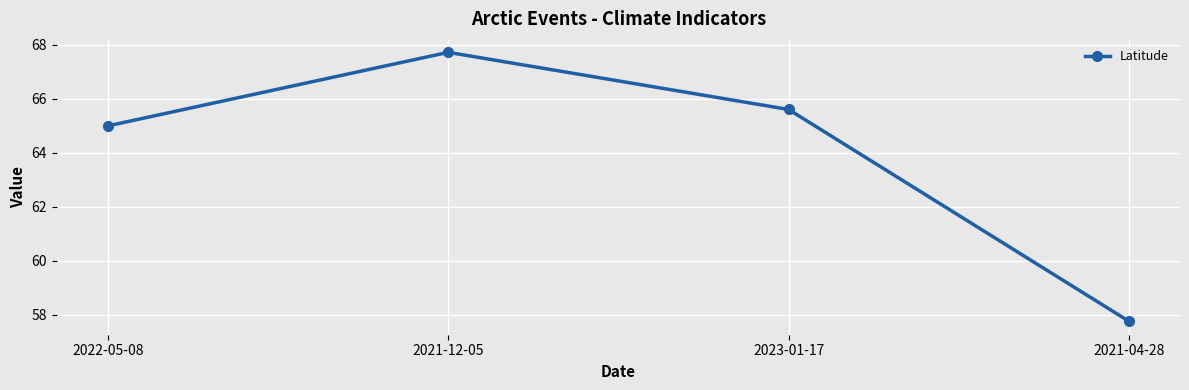

Which category has the highest value across all series?

2021-12-05